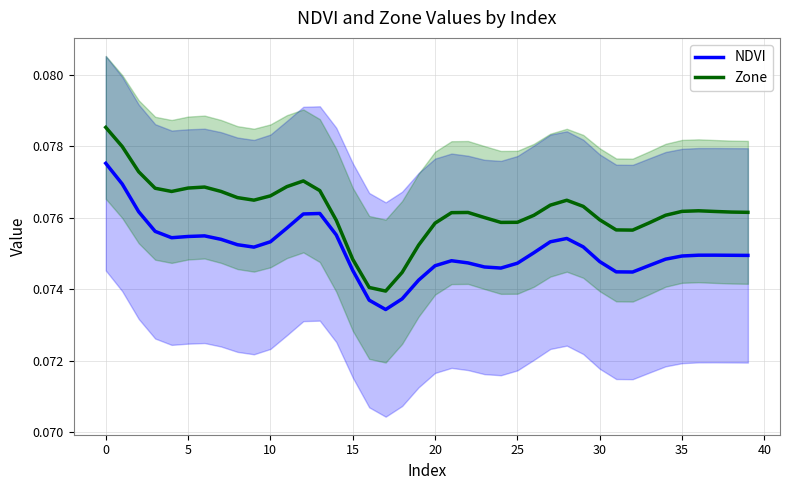

List the series in order of their overall mean, highest first.

Zone, NDVI